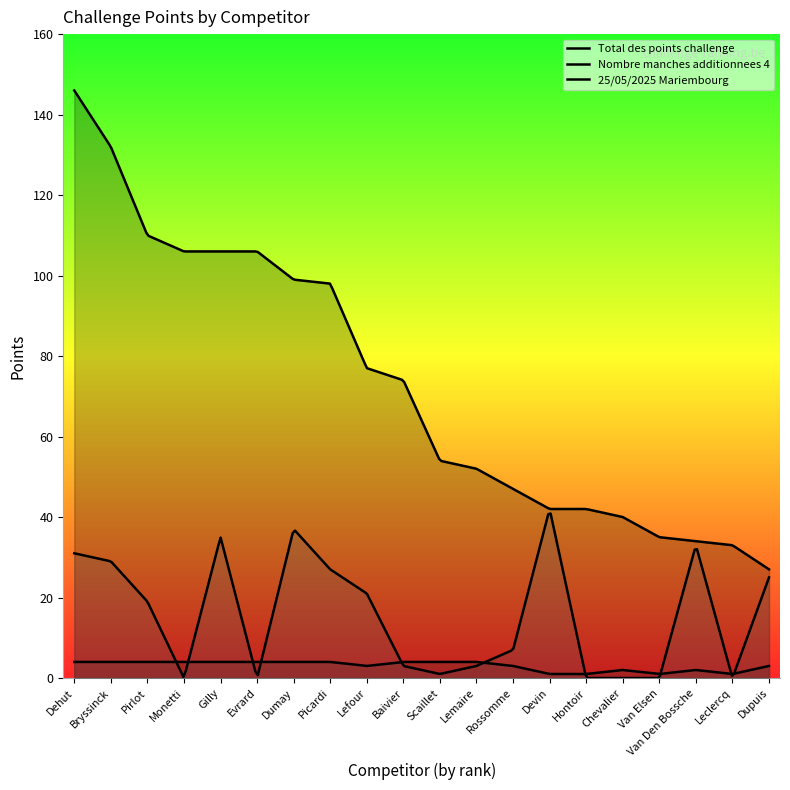

Which series has the largest range (max minus min)?

Total des points challenge